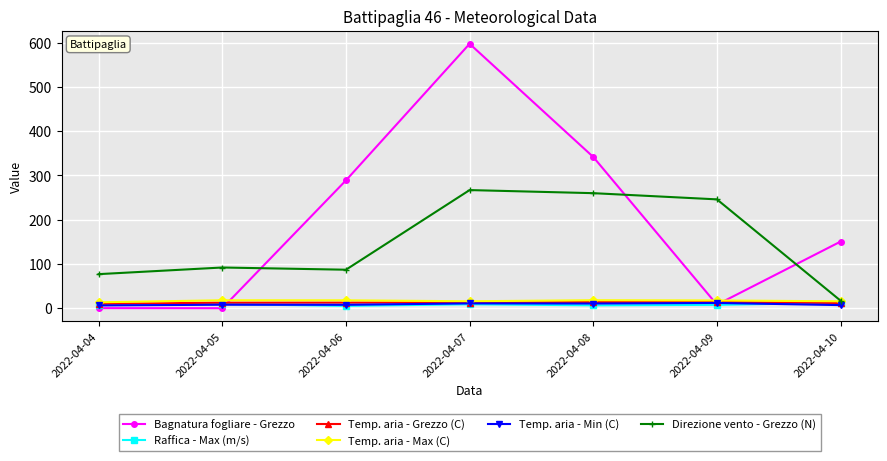

True or false: Direzione vento - Grezzo (N) has a value of 77.0 at 2022-04-04.

True